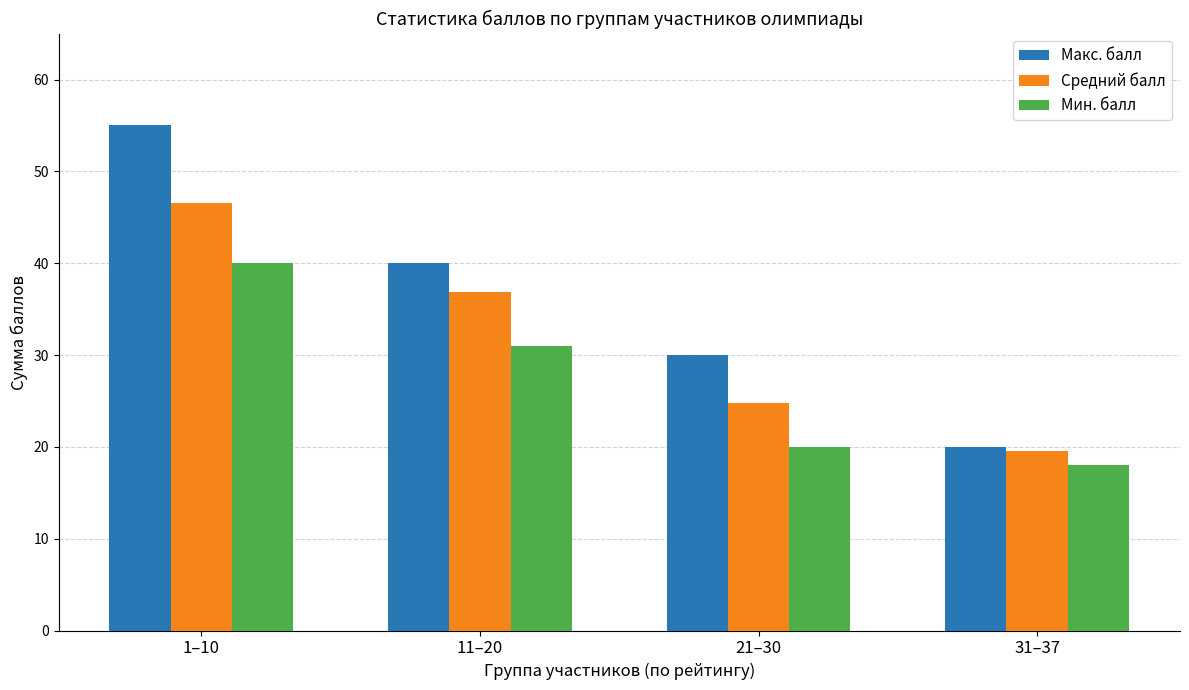

Which series has the widest spread of values?

Макс. балл